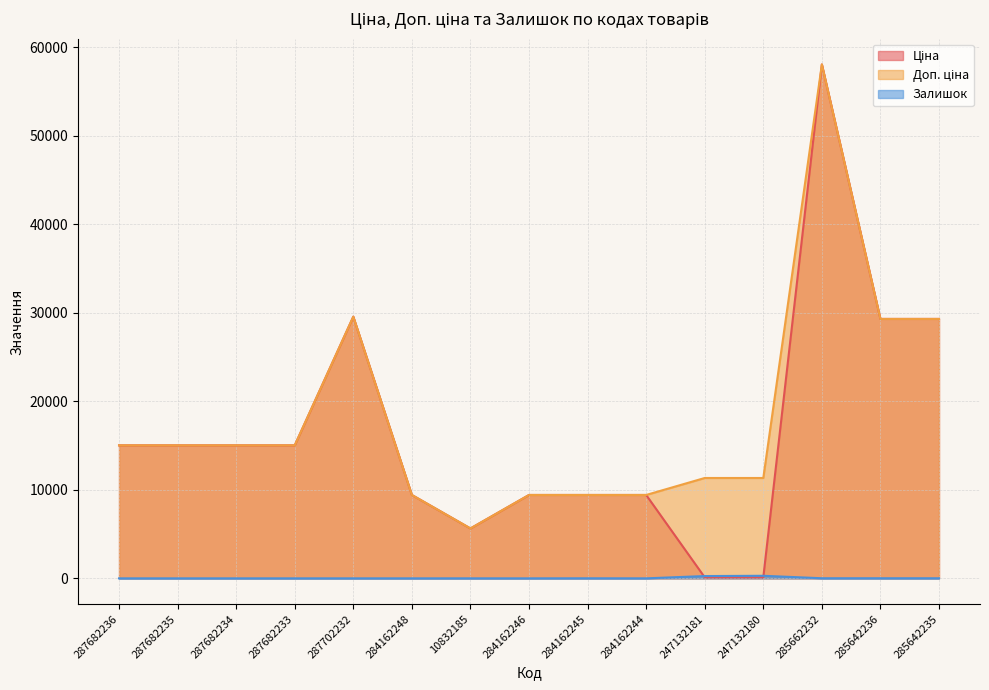

Where is the first local minimum for Залишок?

284162246